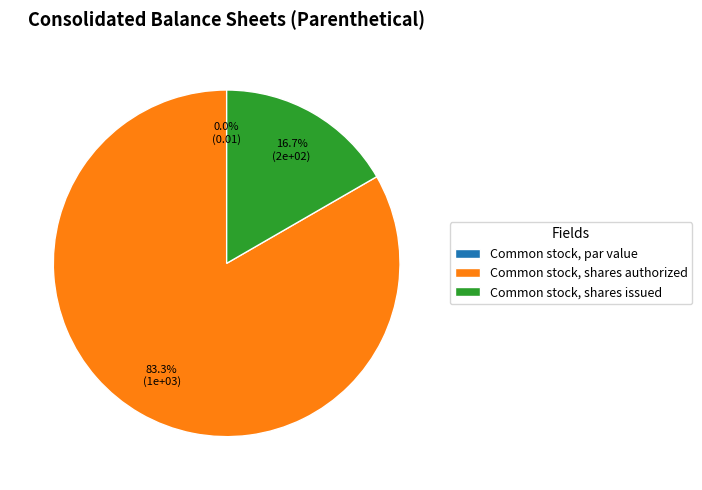

What percentage is NOT represented by Common stock, shares authorized?

16.7%